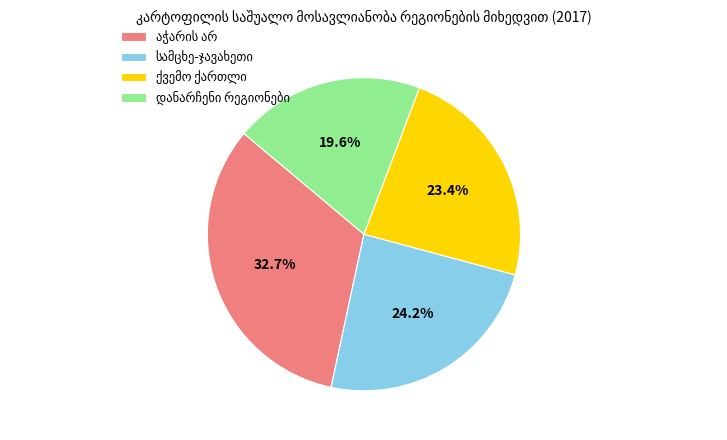

Is there any slice that represents more than half of the pie?

No